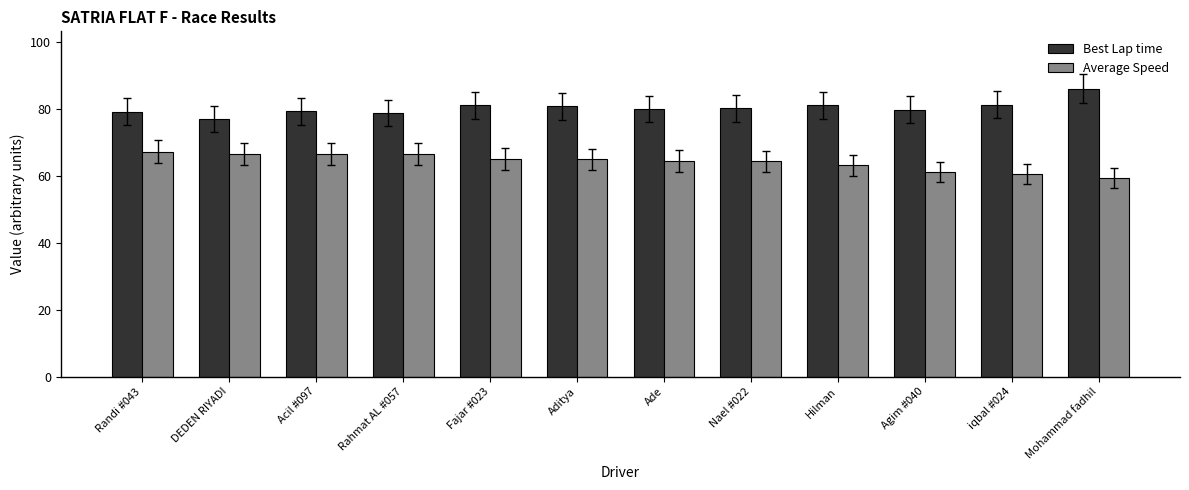

What are all the series names shown in the legend?

Best Lap time, Average Speed